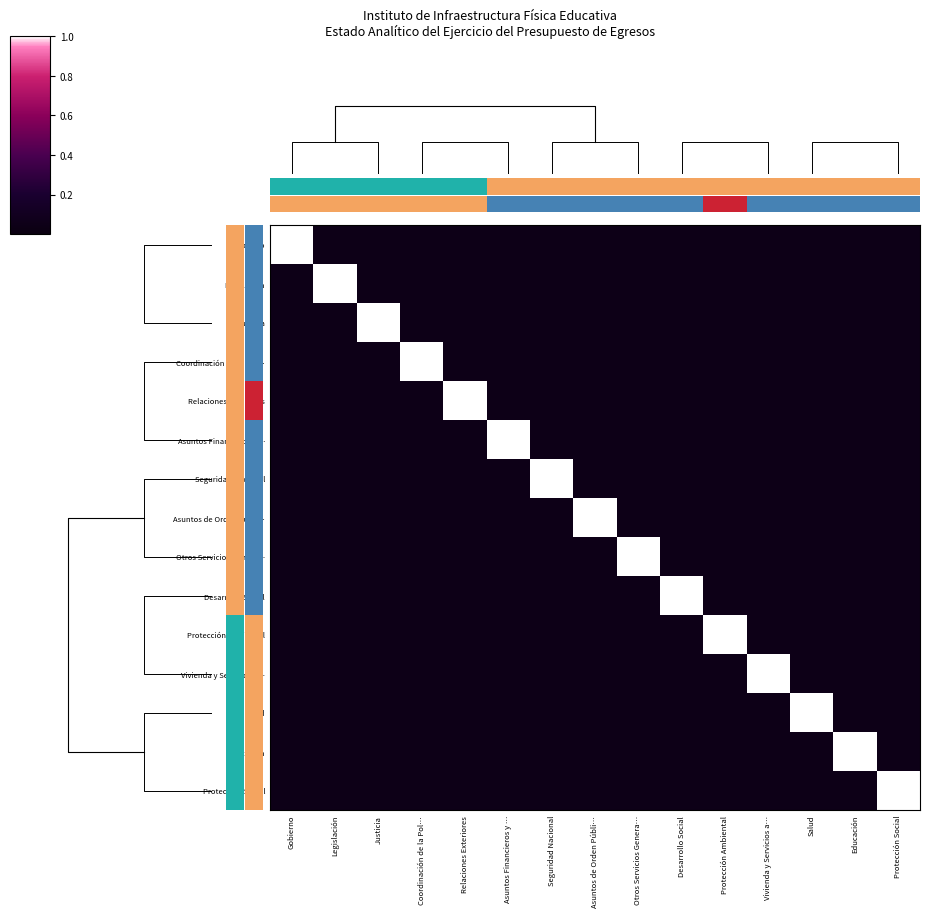

What is the greatest value displayed?

1.0